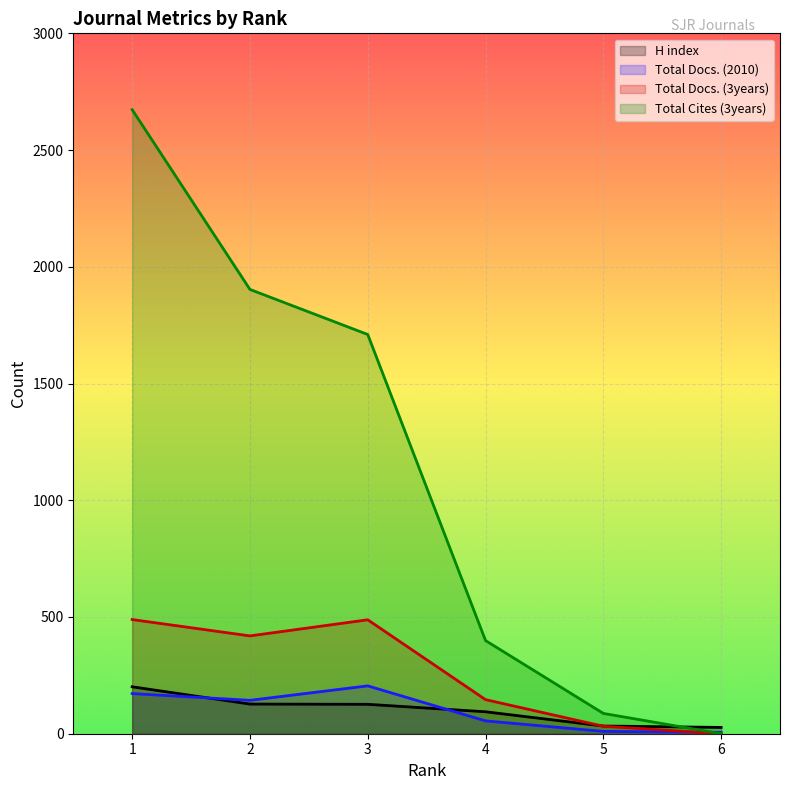

At which label does Total Docs. (2010) reach its peak?

3